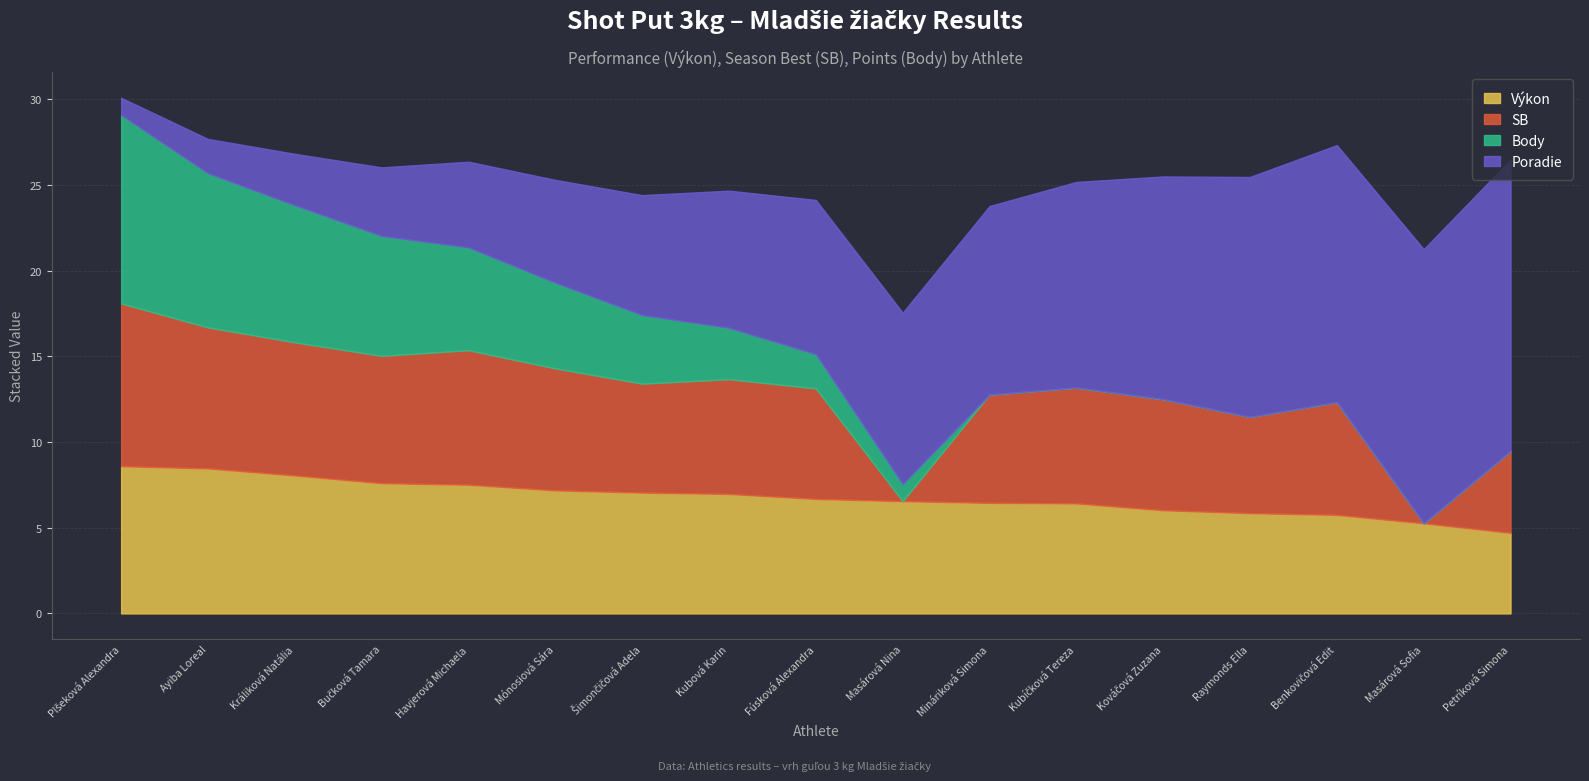

After their last crossing, which series has the higher values: Výkon or Poradie?

Poradie